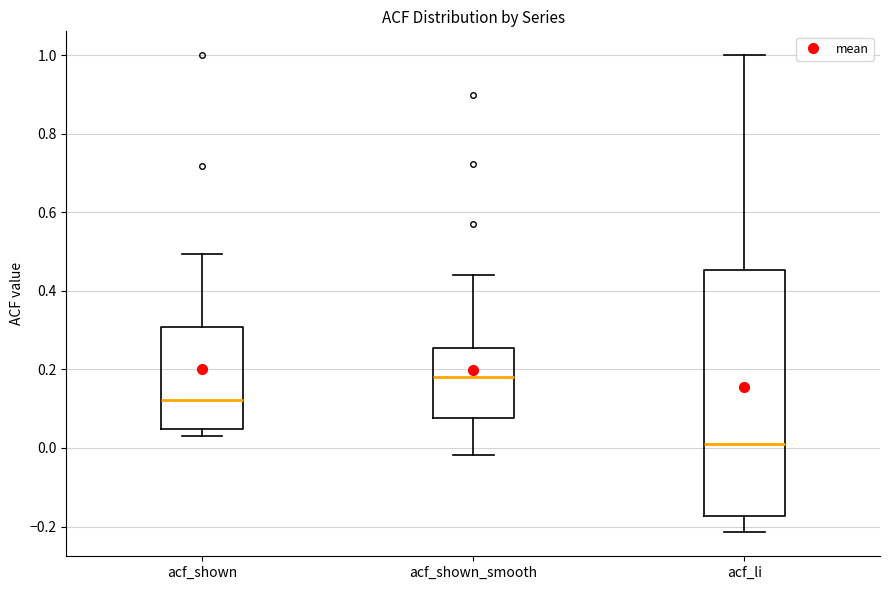

Comparing the boxes themselves (not the whiskers), which one is the tallest?

acf_li